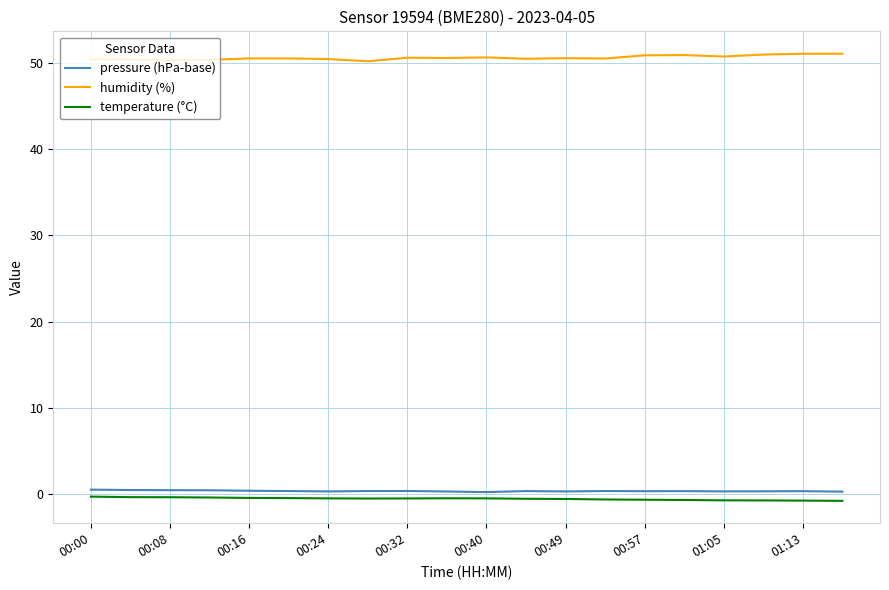

What is the difference between the maximum and minimum values in the humidity (%) series?

0.9